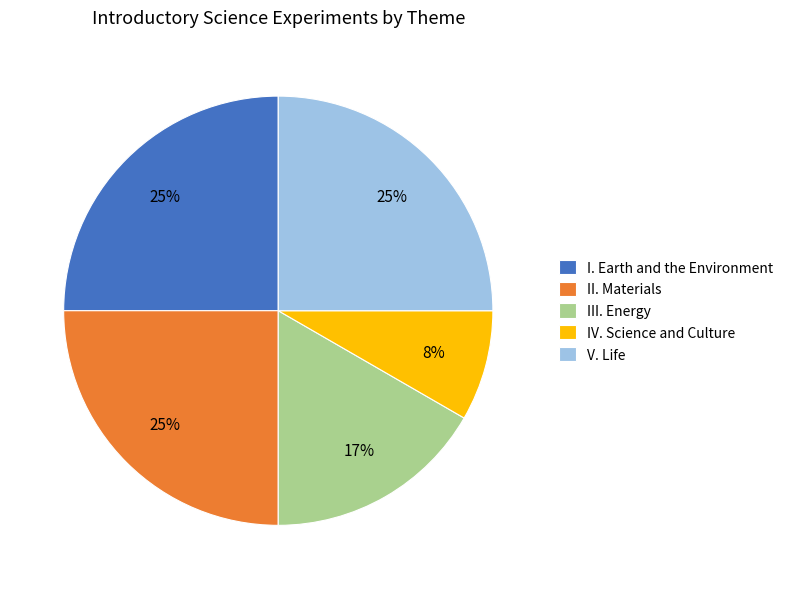

Does any single category account for the majority?

No